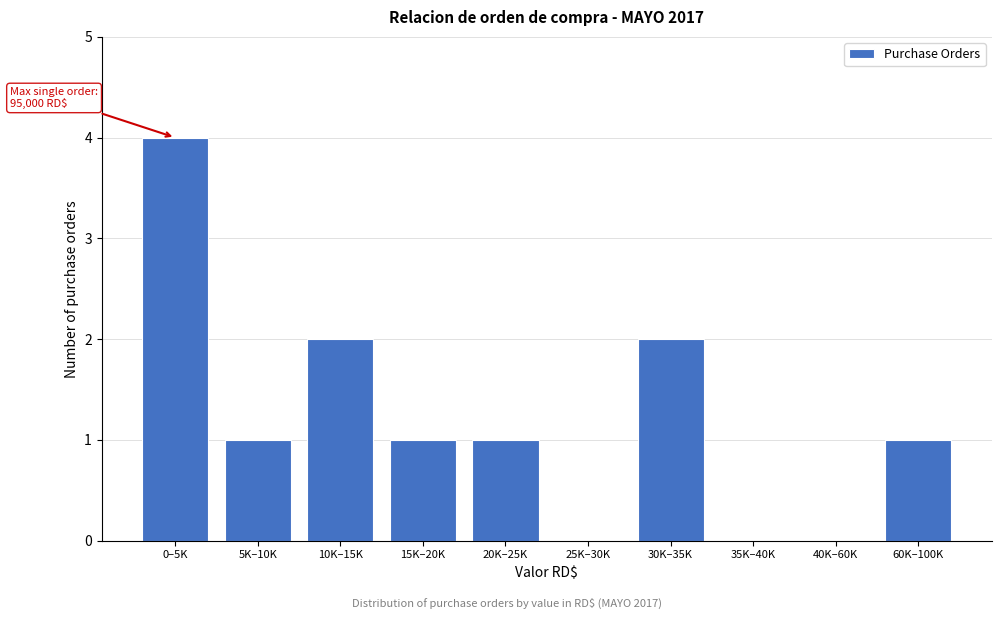

Reading right to left, list all the values displayed in this chart.

60K–100K=1	40K–60K=0	35K–40K=0	30K–35K=2	25K–30K=0	20K–25K=1	15K–20K=1	10K–15K=2	5K–10K=1	0–5K=4